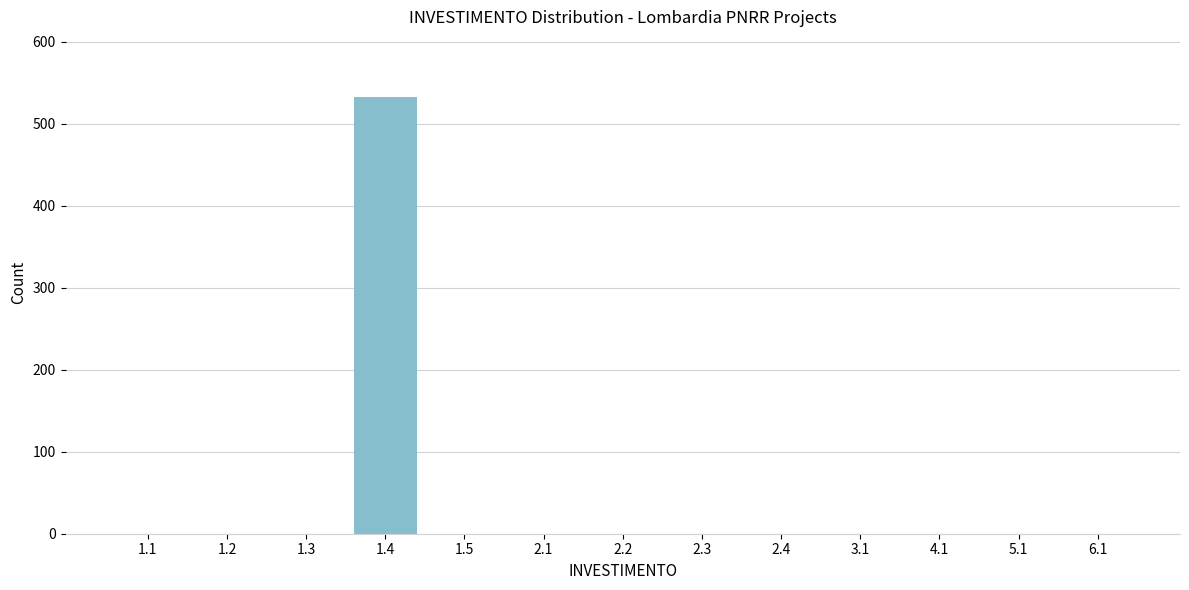

Reading right to left, list all the values displayed in this chart.

6.1=0	5.1=0	4.1=0	3.1=0	2.4=0	2.3=0	2.2=0	2.1=0	1.5=0	1.4=533	1.3=0	1.2=0	1.1=0